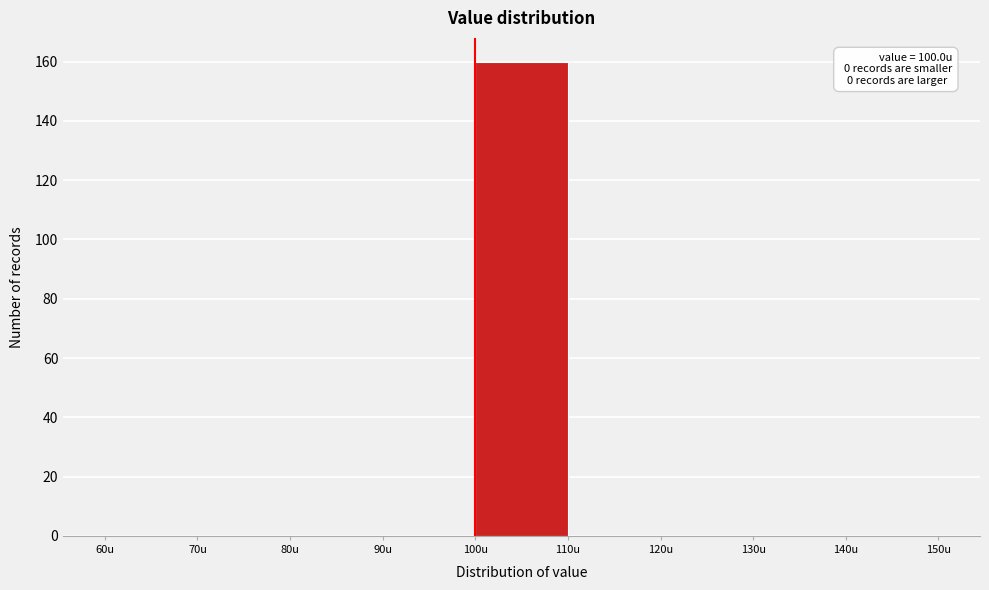

Which range on the x-axis has the tallest bar?

100 to 110